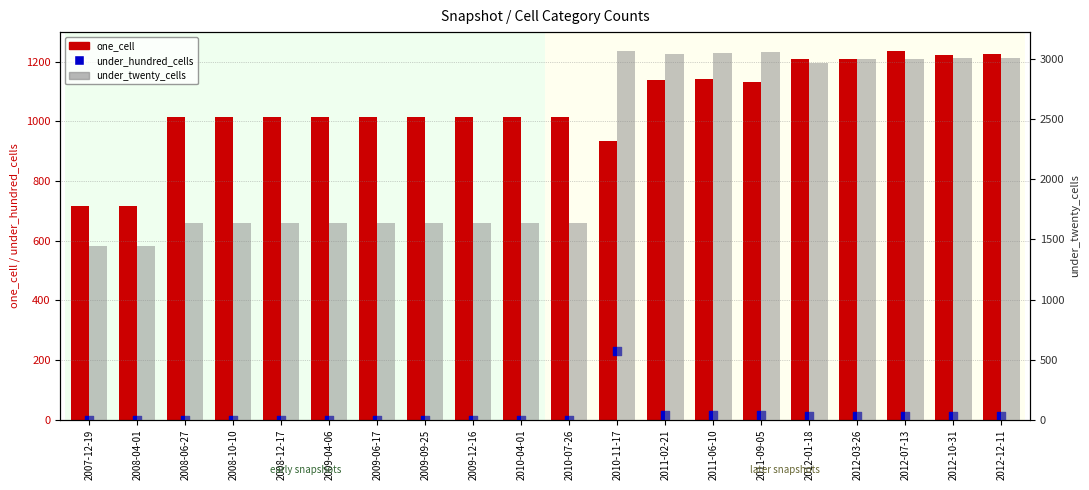

Which series has the largest total across all categories?

under_twenty_cells